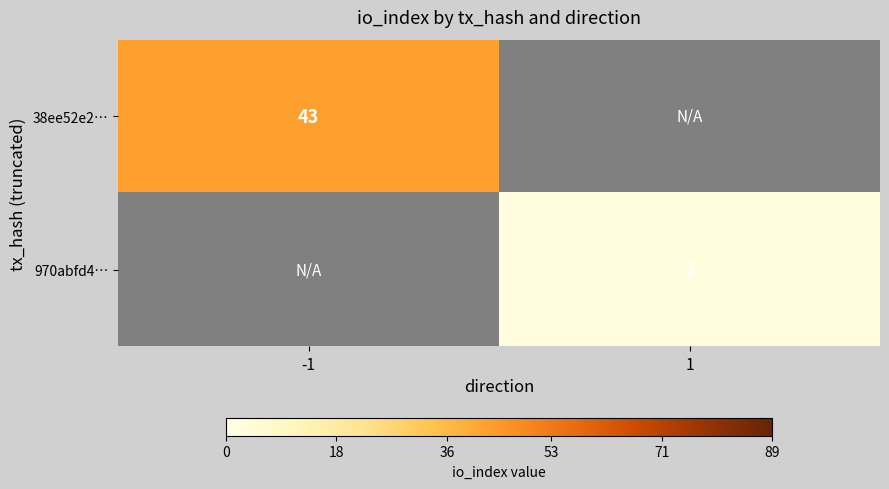

True or false: 970abfd4… has a value of 2.7 at 1.

False